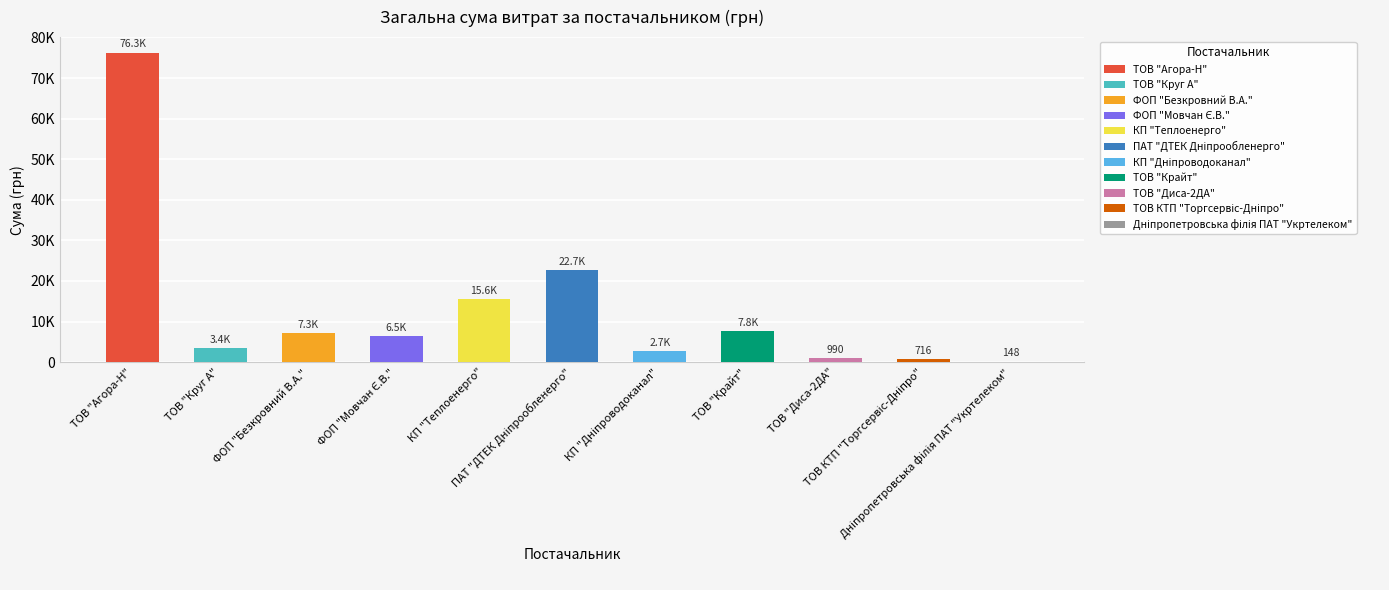

Is it true that the value at ФОП "Мовчан Є.В." is 10952.2?

False